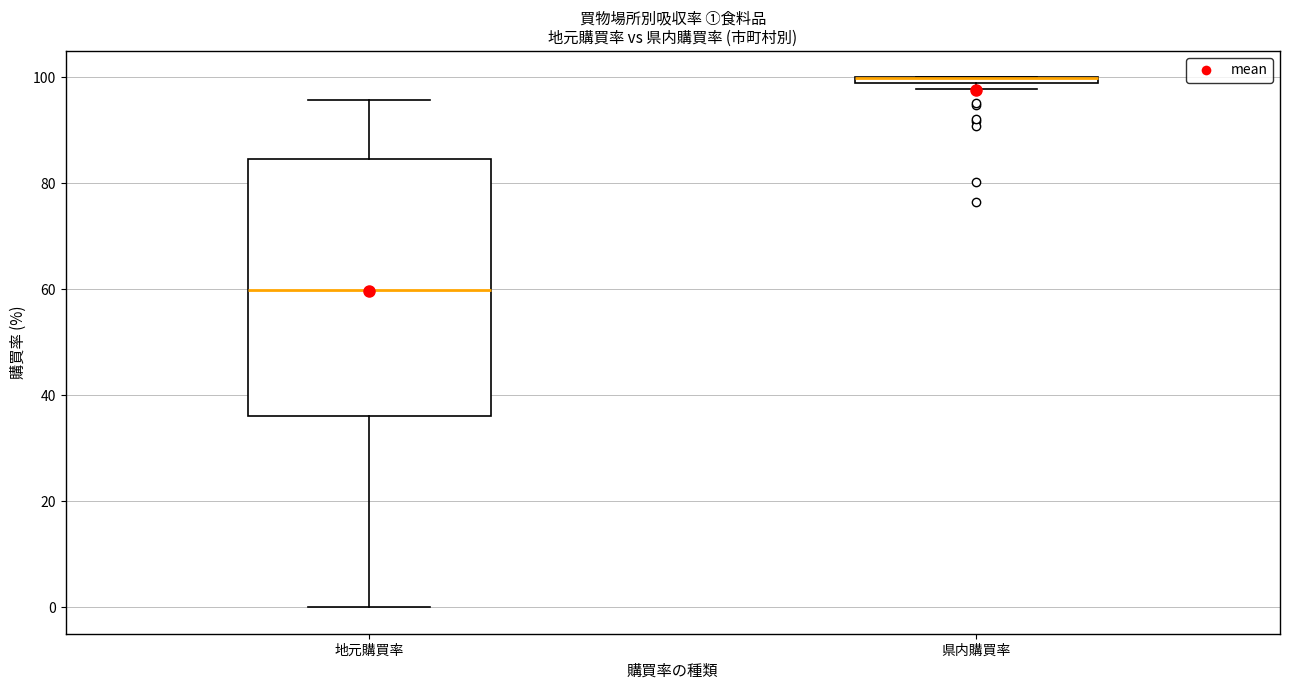

Where does the lower whisker of the box for 地元購買率 end on the y-axis? The values are not printed on the chart, so give them approximately, as read against the axis.

0